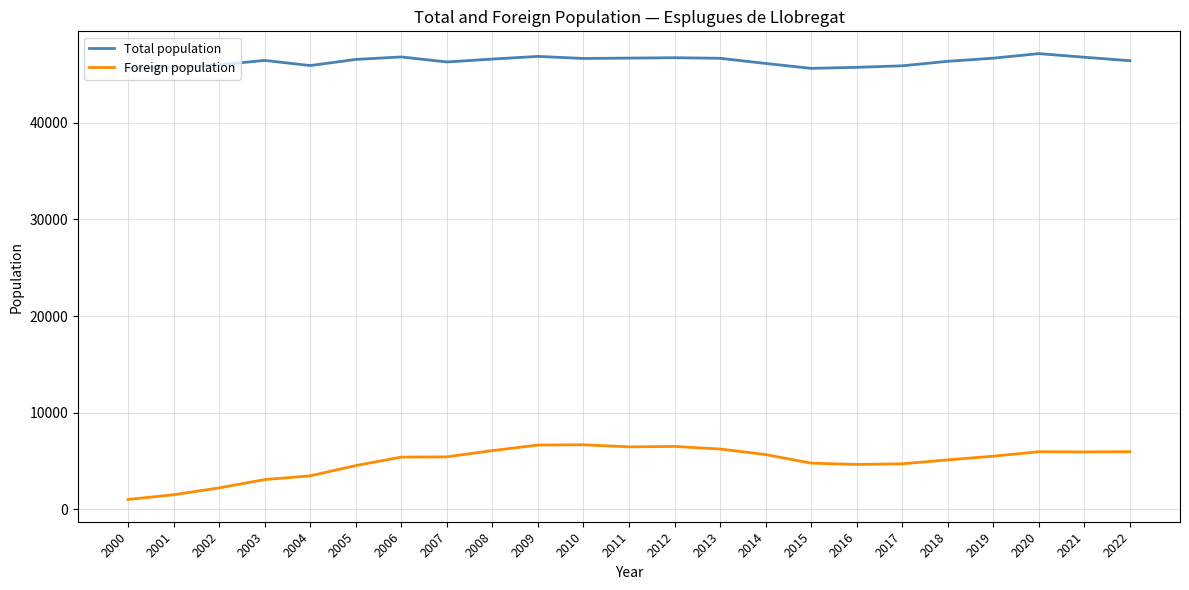

What is the minimum value for Total population?

45626